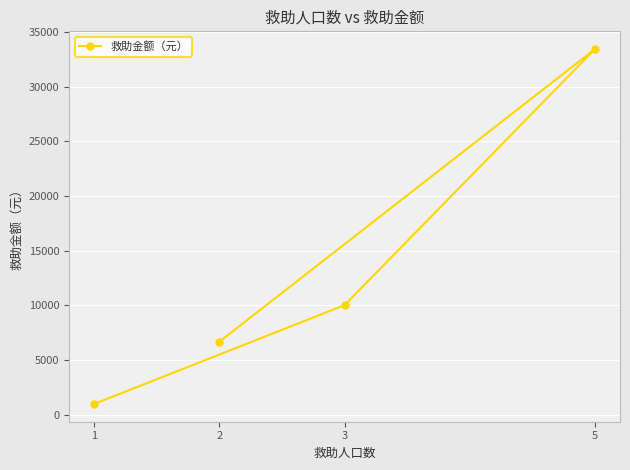

Count the number of values greater than 10026.

1